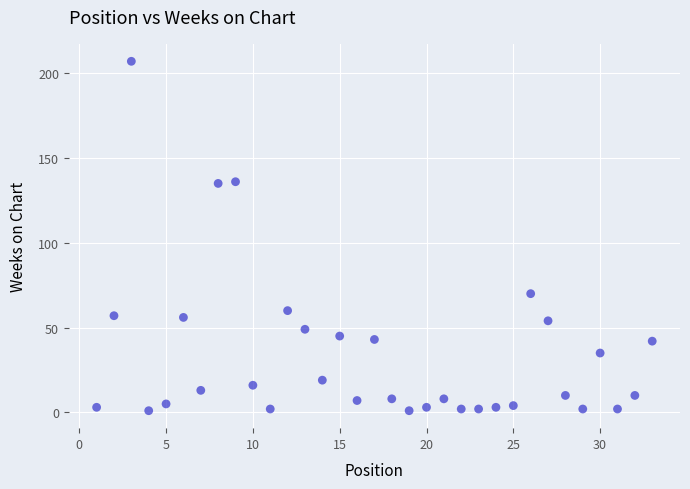

What is the range of X values (max minus min)?

32